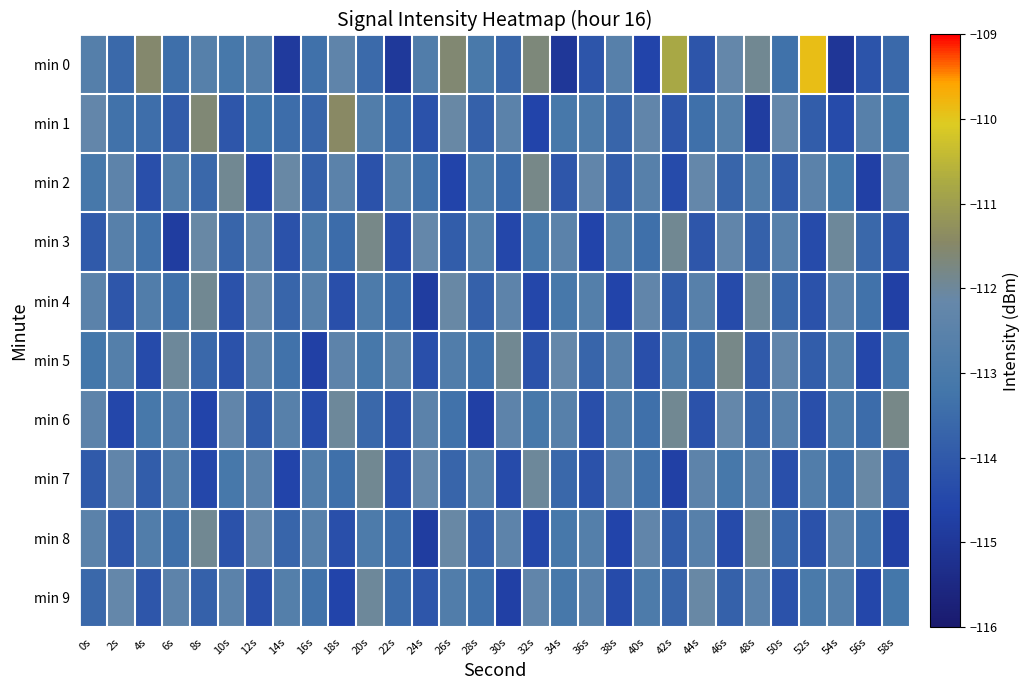

Reading right to left, what are all the values shown in this chart?

min 0: 58s=-113.6	56s=-114.2	54s=-115.0	52s=-109.9	50s=-113.3	48s=-111.9	46s=-112.2	44s=-114.1	42s=-110.8	40s=-114.6	38s=-112.6	36s=-114.1	34s=-115.0	32s=-111.7	30s=-113.6	28s=-113.0	26s=-111.6	24s=-112.8	22s=-114.9	20s=-113.5	18s=-112.3	16s=-113.4	14s=-114.9	12s=-112.7	10s=-113.1	8s=-112.6	6s=-113.4	4s=-111.5	2s=-113.6	0s=-112.7
min 1: 58s=-113.2	56s=-112.6	54s=-114.4	52s=-113.9	50s=-112.2	48s=-114.8	46s=-112.7	44s=-113.4	42s=-114.1	40s=-112.3	38s=-113.7	36s=-112.9	34s=-113.1	32s=-114.6	30s=-112.5	28s=-113.8	26s=-112.1	24s=-114.2	22s=-113.5	20s=-112.8	18s=-111.4	16s=-113.7	14s=-113.5	12s=-113.3	10s=-114.1	8s=-111.6	6s=-113.9	4s=-113.4	2s=-113.3	0s=-112.2
min 2: 58s=-112.4	56s=-114.7	54s=-113.2	52s=-112.5	50s=-114.0	48s=-112.8	46s=-113.7	44s=-112.2	42s=-114.4	40s=-112.6	38s=-113.9	36s=-112.3	34s=-114.1	32s=-111.8	30s=-113.5	28s=-112.9	26s=-114.6	24s=-113.3	22s=-112.7	20s=-114.2	18s=-112.5	16s=-113.8	14s=-112.1	12s=-114.5	10s=-111.9	8s=-113.6	6s=-112.8	4s=-114.3	2s=-112.4	0s=-113.1
min 3: 58s=-114.2	56s=-113.6	54s=-112.0	52s=-114.4	50s=-112.6	48s=-113.8	46s=-112.3	44s=-114.1	42s=-111.9	40s=-113.4	38s=-112.8	36s=-114.6	34s=-112.5	32s=-113.1	30s=-114.5	28s=-112.7	26s=-113.9	24s=-112.2	22s=-114.3	20s=-111.8	18s=-113.5	16s=-112.9	14s=-114.2	12s=-112.4	10s=-113.7	8s=-112.1	6s=-114.8	4s=-113.3	2s=-112.6	0s=-114.0
min 4: 58s=-114.7	56s=-113.3	54s=-112.5	52s=-114.2	50s=-113.6	48s=-112.0	46s=-114.4	44s=-112.6	42s=-113.9	40s=-112.3	38s=-114.6	36s=-112.7	34s=-113.1	32s=-114.5	30s=-112.4	28s=-113.8	26s=-112.1	24s=-114.8	22s=-113.5	20s=-112.9	18s=-114.3	16s=-112.6	14s=-113.7	12s=-112.2	10s=-114.2	8s=-111.9	6s=-113.4	4s=-112.8	2s=-114.1	0s=-112.5
min 5: 58s=-113.1	56s=-114.5	54s=-112.7	52s=-113.9	50s=-112.3	48s=-114.0	46s=-111.8	44s=-113.5	42s=-112.9	40s=-114.3	38s=-112.6	36s=-113.7	34s=-112.2	32s=-114.2	30s=-111.9	28s=-113.4	26s=-112.8	24s=-114.3	22s=-112.6	20s=-113.1	18s=-112.4	16s=-114.7	14s=-113.3	12s=-112.5	10s=-114.2	8s=-113.6	6s=-112.0	4s=-114.4	2s=-112.7	0s=-113.2
min 6: 58s=-111.8	56s=-113.5	54s=-112.9	52s=-114.3	50s=-112.6	48s=-113.7	46s=-112.2	44s=-114.2	42s=-111.9	40s=-113.4	38s=-112.8	36s=-114.3	34s=-112.6	32s=-113.1	30s=-112.4	28s=-114.7	26s=-113.3	24s=-112.5	22s=-114.2	20s=-113.6	18s=-112.0	16s=-114.4	14s=-112.6	12s=-113.9	10s=-112.3	8s=-114.6	6s=-112.7	4s=-113.1	2s=-114.5	0s=-112.4
min 7: 58s=-113.8	56s=-112.1	54s=-113.4	52s=-112.8	50s=-114.3	48s=-112.6	46s=-113.1	44s=-112.4	42s=-114.7	40s=-113.3	38s=-112.5	36s=-114.2	34s=-113.6	32s=-112.0	30s=-114.4	28s=-112.6	26s=-113.7	24s=-112.2	22s=-114.2	20s=-111.9	18s=-113.4	16s=-112.8	14s=-114.6	12s=-112.5	10s=-113.1	8s=-114.5	6s=-112.7	4s=-113.9	2s=-112.3	0s=-114.0
min 8: 58s=-114.7	56s=-113.3	54s=-112.5	52s=-114.2	50s=-113.6	48s=-112.0	46s=-114.4	44s=-112.6	42s=-113.9	40s=-112.3	38s=-114.6	36s=-112.7	34s=-113.1	32s=-114.5	30s=-112.4	28s=-113.8	26s=-112.1	24s=-114.8	22s=-113.5	20s=-112.9	18s=-114.3	16s=-112.6	14s=-113.7	12s=-112.2	10s=-114.2	8s=-111.9	6s=-113.4	4s=-112.8	2s=-114.1	0s=-112.5
min 9: 58s=-113.2	56s=-114.5	54s=-112.7	52s=-113.0	50s=-114.2	48s=-112.5	46s=-113.8	44s=-112.1	42s=-113.7	40s=-112.9	38s=-114.4	36s=-112.6	34s=-113.1	32s=-112.3	30s=-114.7	28s=-113.4	26s=-112.8	24s=-114.1	22s=-113.5	20s=-112.0	18s=-114.6	16s=-113.3	14s=-112.7	12s=-114.3	10s=-112.5	8s=-113.8	6s=-112.4	4s=-114.1	2s=-112.2	0s=-113.6